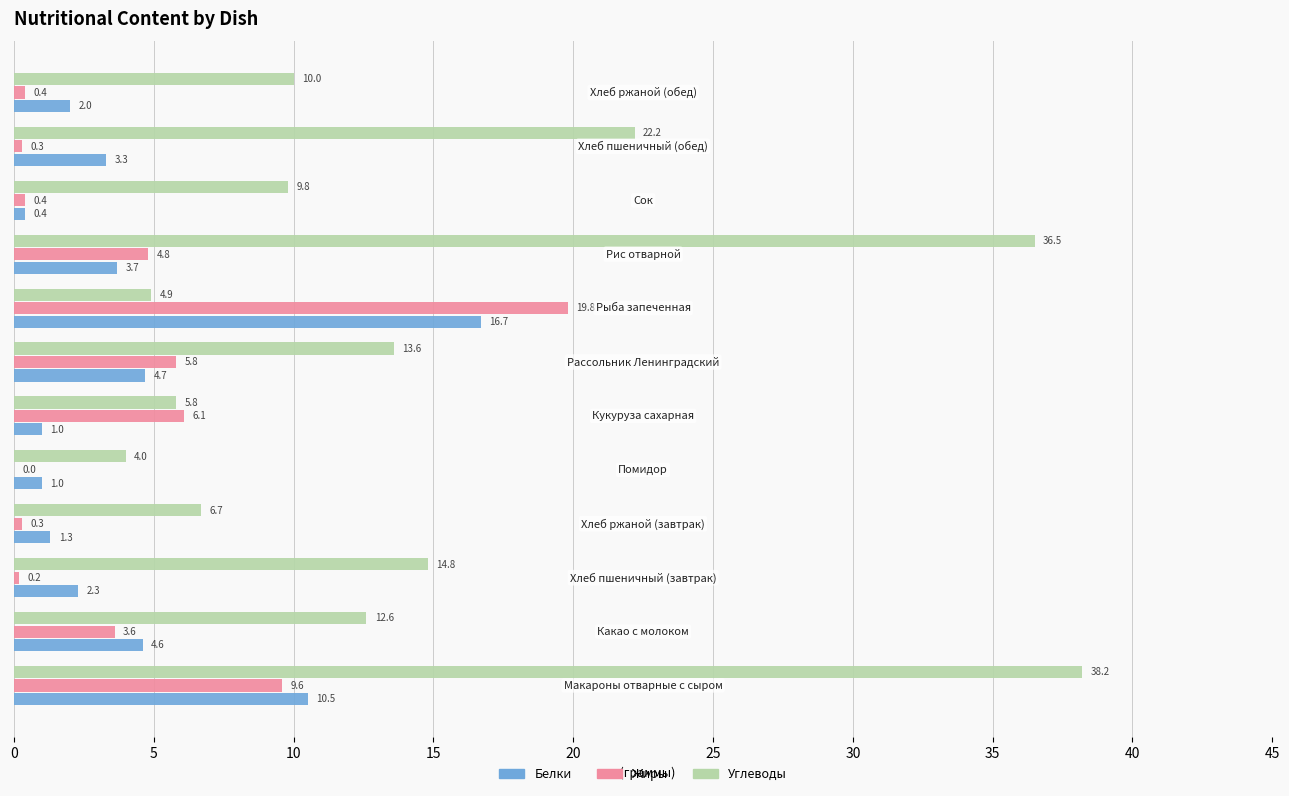

How many distinct data groups are displayed?

3